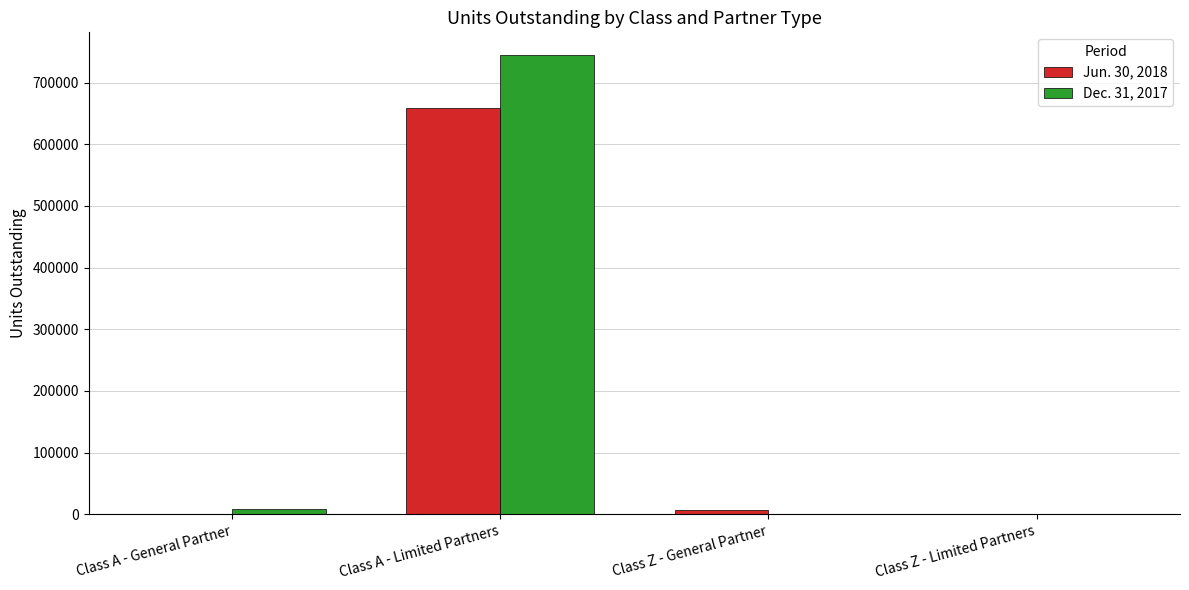

Reading left to right, transcribe all the data shown in this chart.

Jun. 30, 2018: 0.0	658148.8	7027.3	0.0
Dec. 31, 2017: 8199.9	744227.9	0.0	0.0